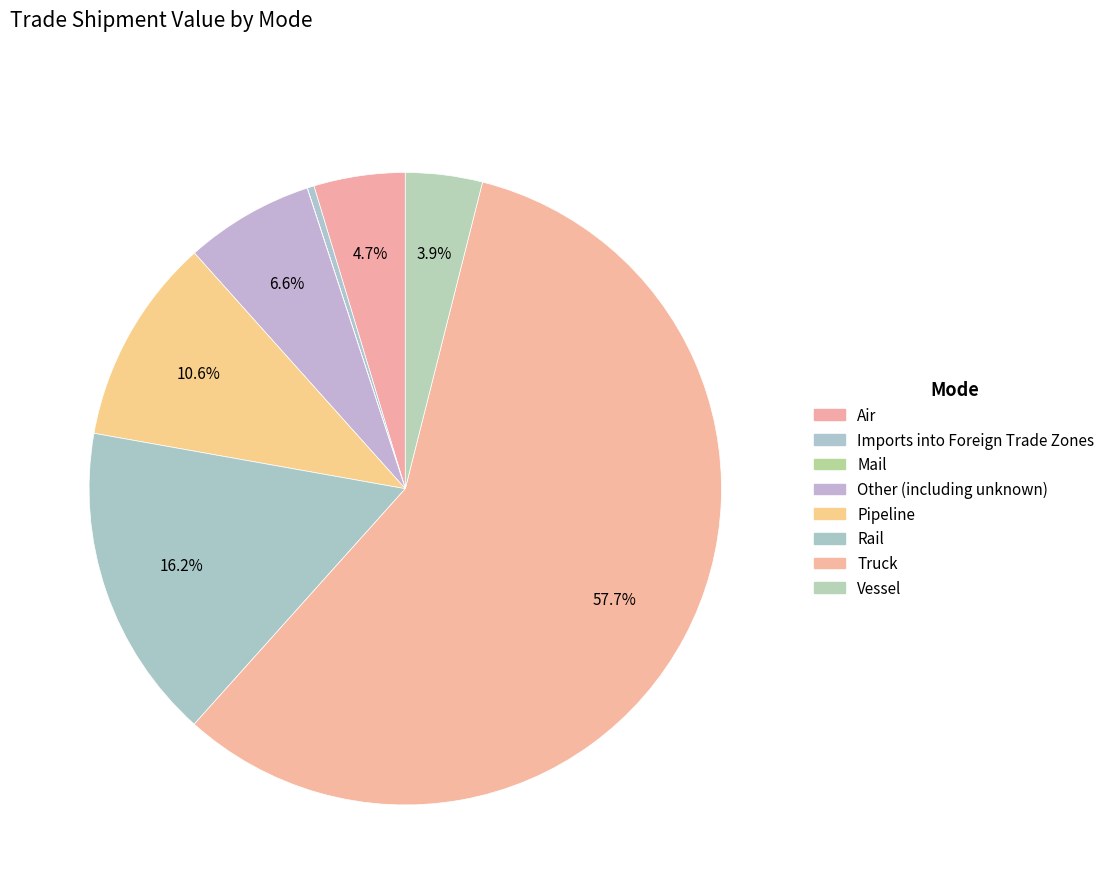

To the nearest percent, what is the difference between the Rail and Air slice percentages?

12%